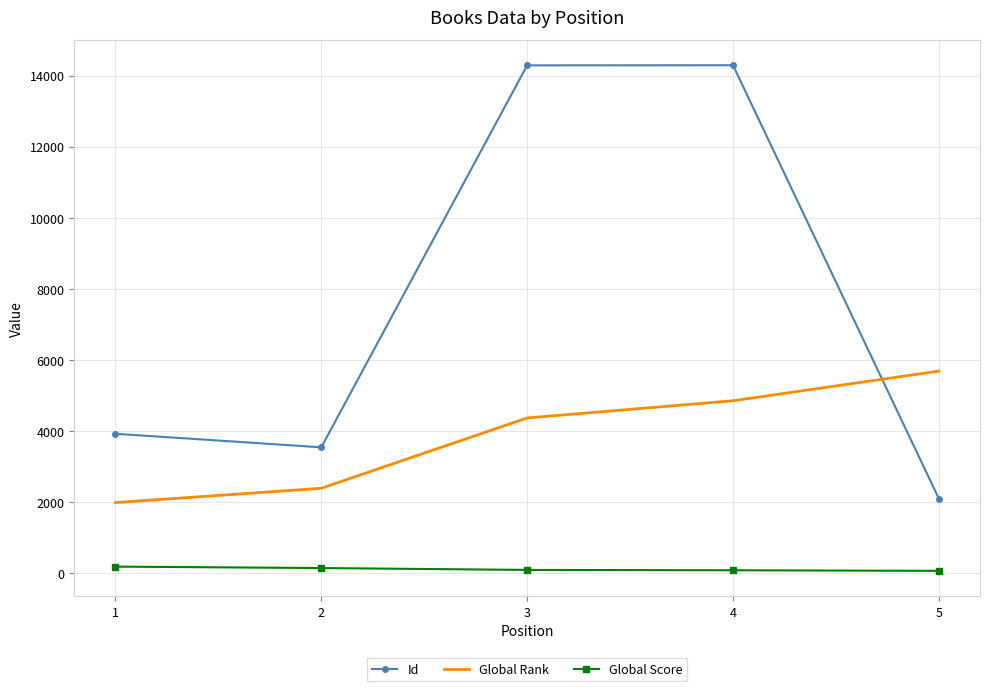

What are all the series names shown in the legend?

Id, Global Rank, Global Score